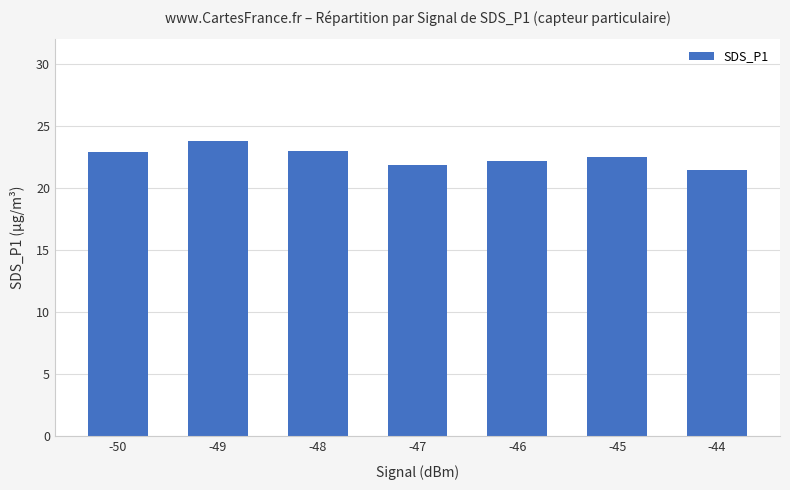

What is the smallest value displayed?

21.5